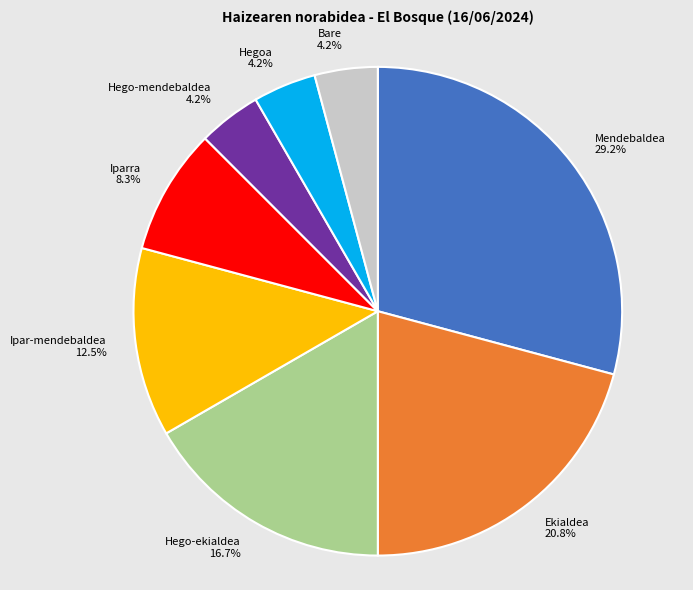

True or false: Mendebaldea accounts for 38% of the total.

False